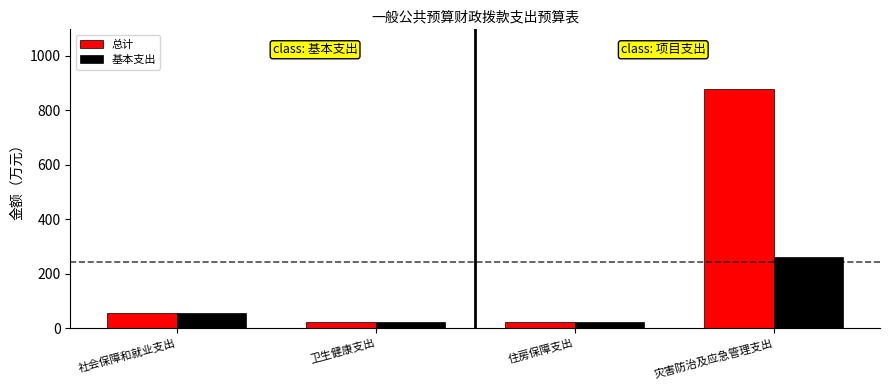

Where is 基本支出 nearest to the value 140?

社会保障和就业支出